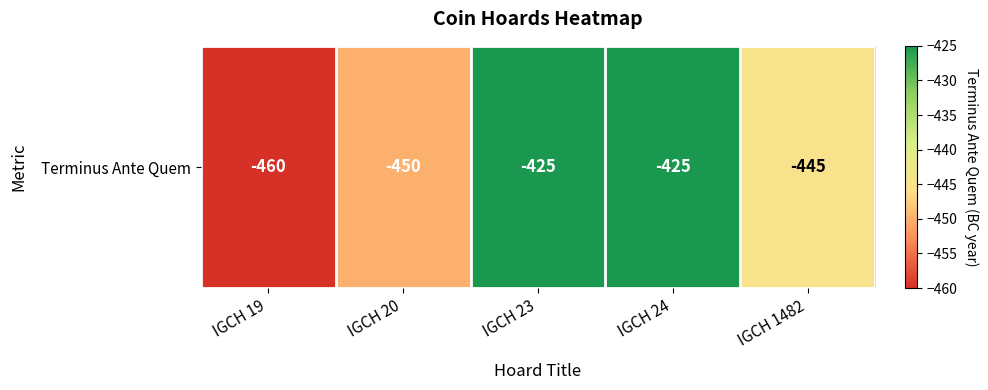

At which label does the data first exceed -445?

IGCH 23